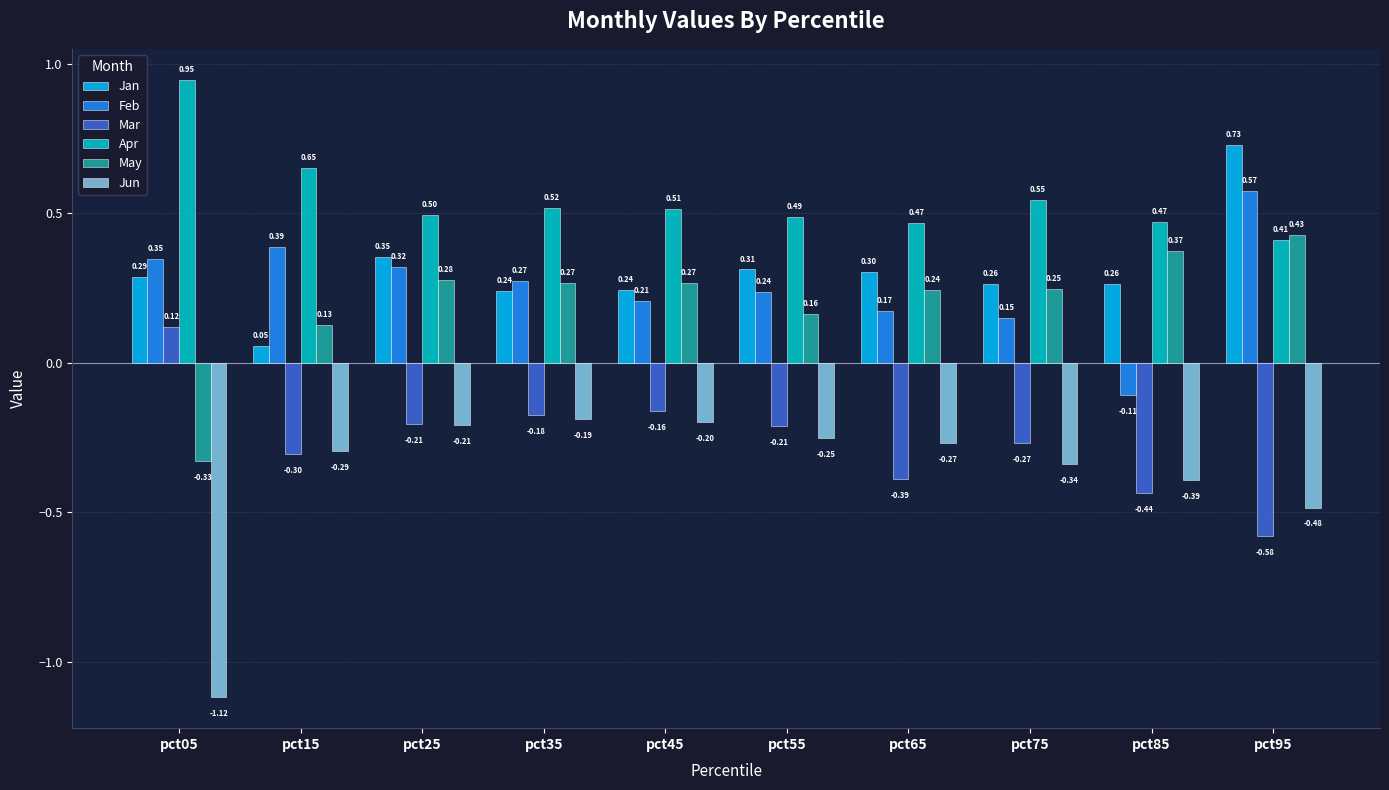

How many May values are between 0 and 1?

9